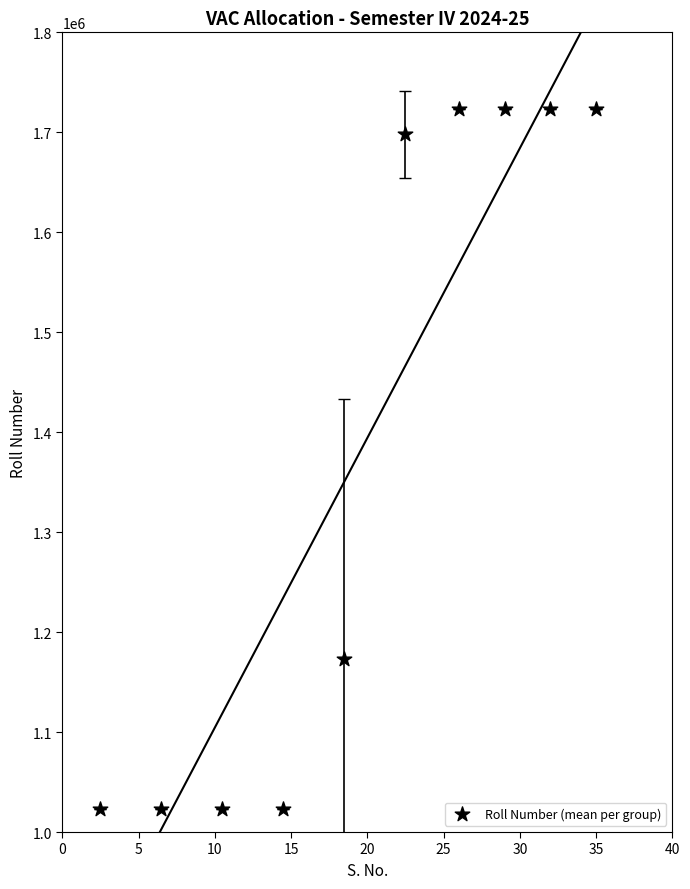

What Y value in the scatter plot is closest to 1373060?

1173134.0